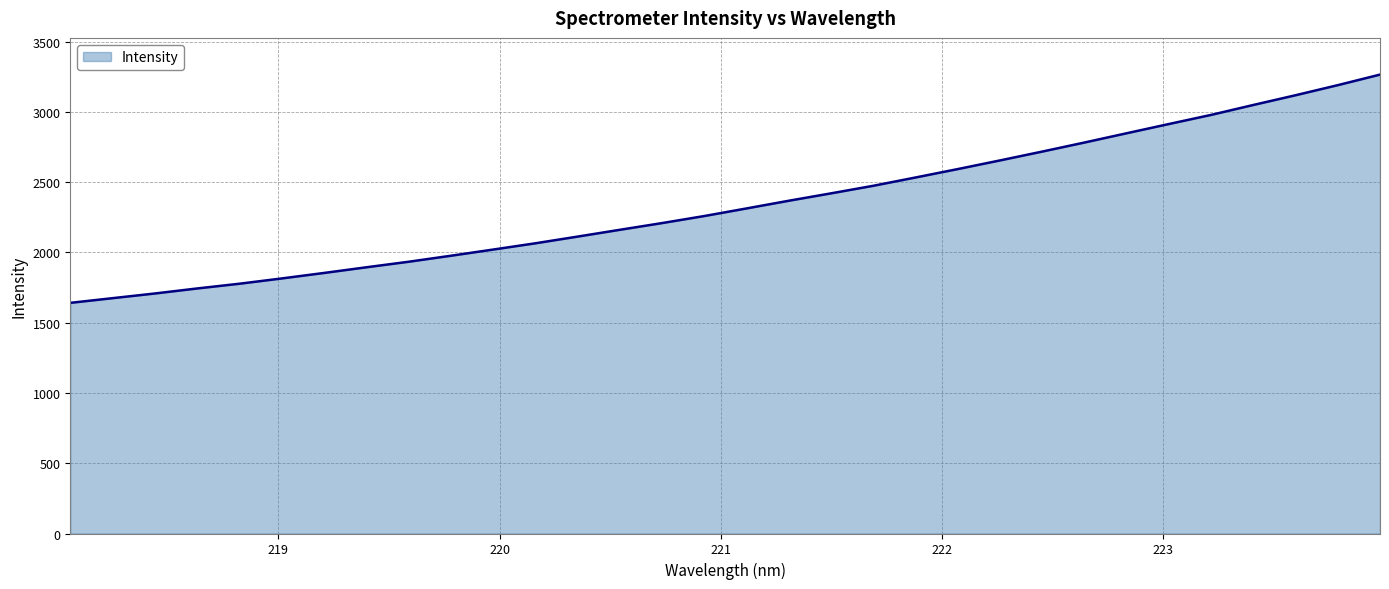

What is the difference between the maximum and minimum values?

1624.5